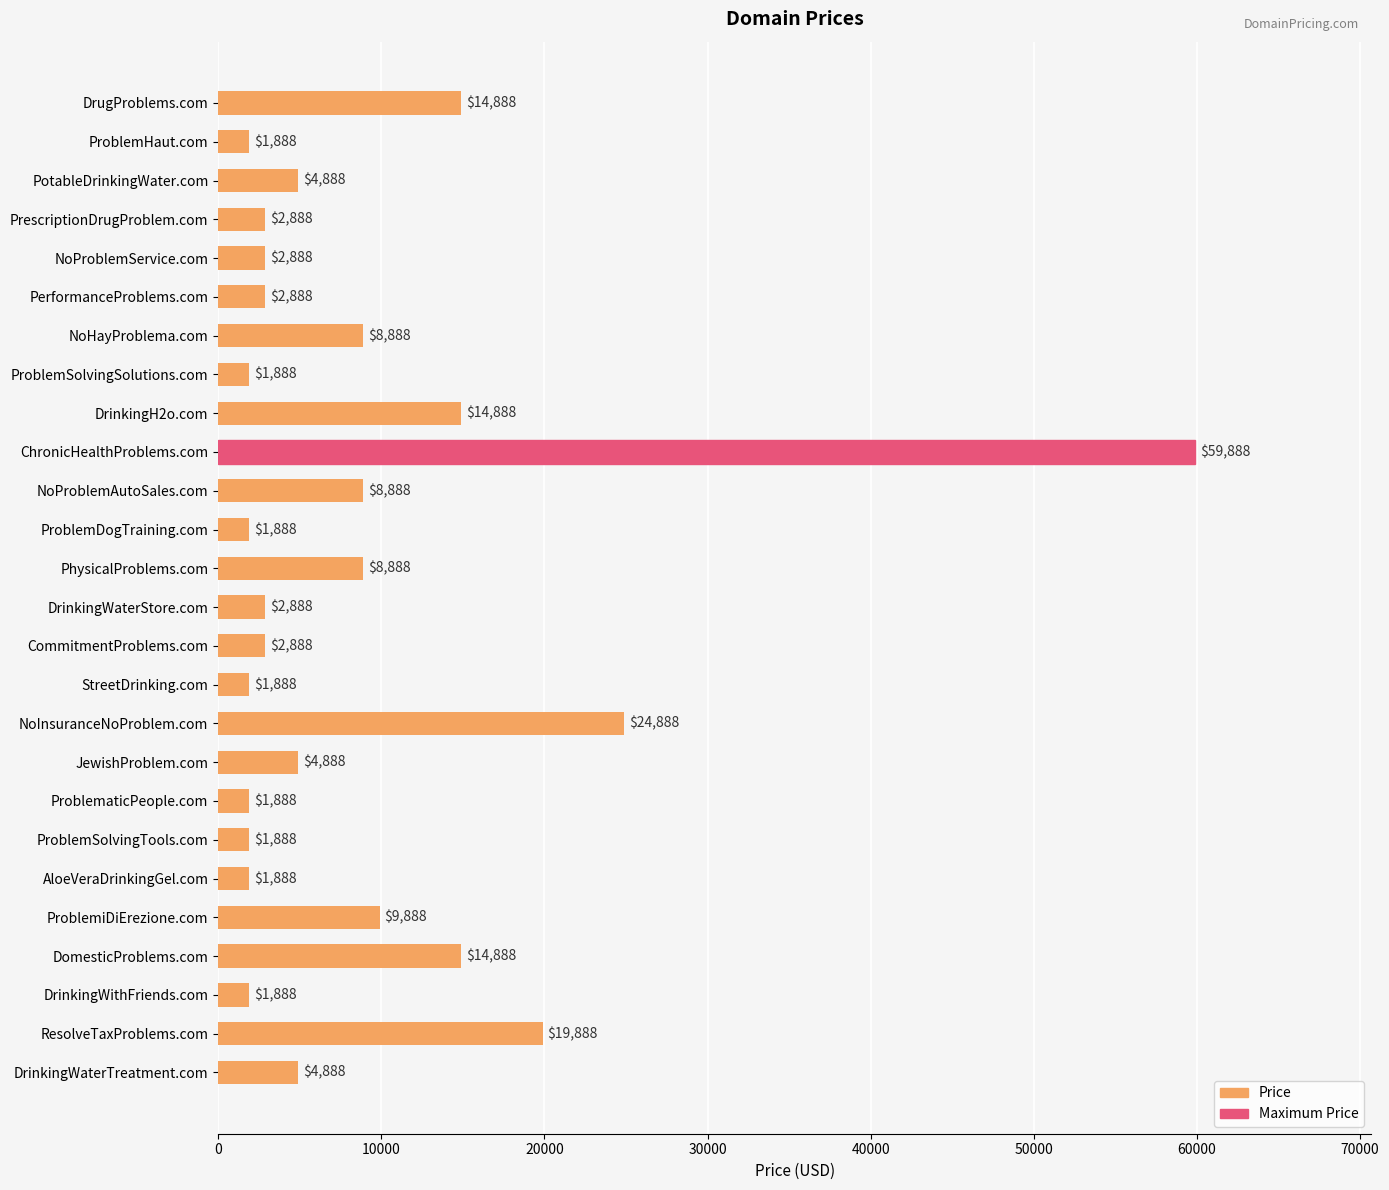

What is the change in value from DrinkingH2o.com to ChronicHealthProblems.com?

+45000